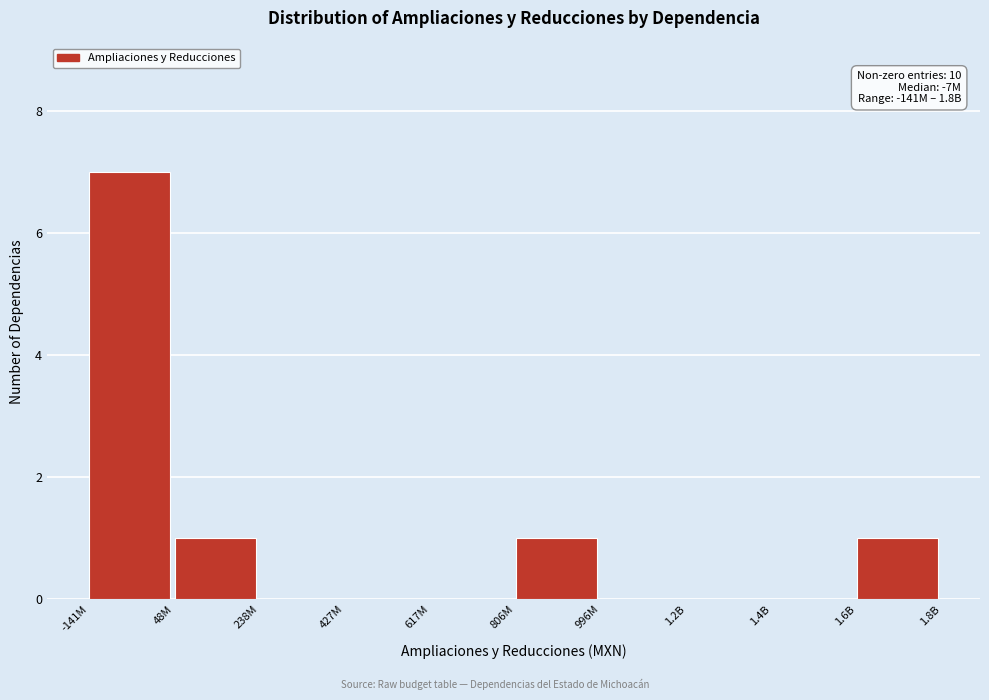

Reading left to right, transcribe all the data shown in this chart.

-141M=7	48M=1	238M=0	427M=0	617M=0	806M=1	996M=0	1.2B=0	1.4B=0	1.6B=1